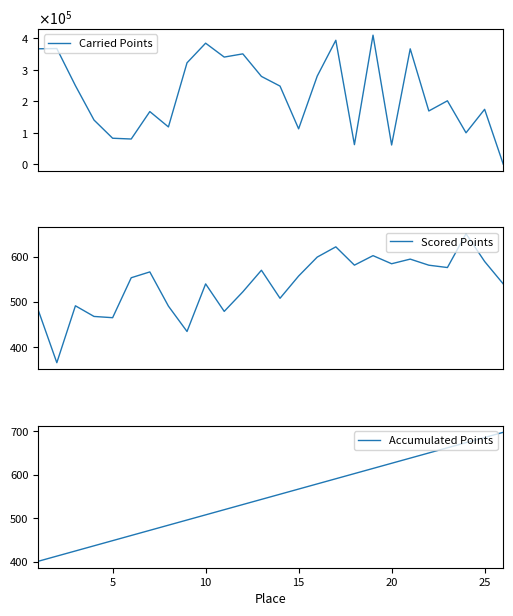

True or false: Accumulated Points has a value of 567.4 at 15.

True